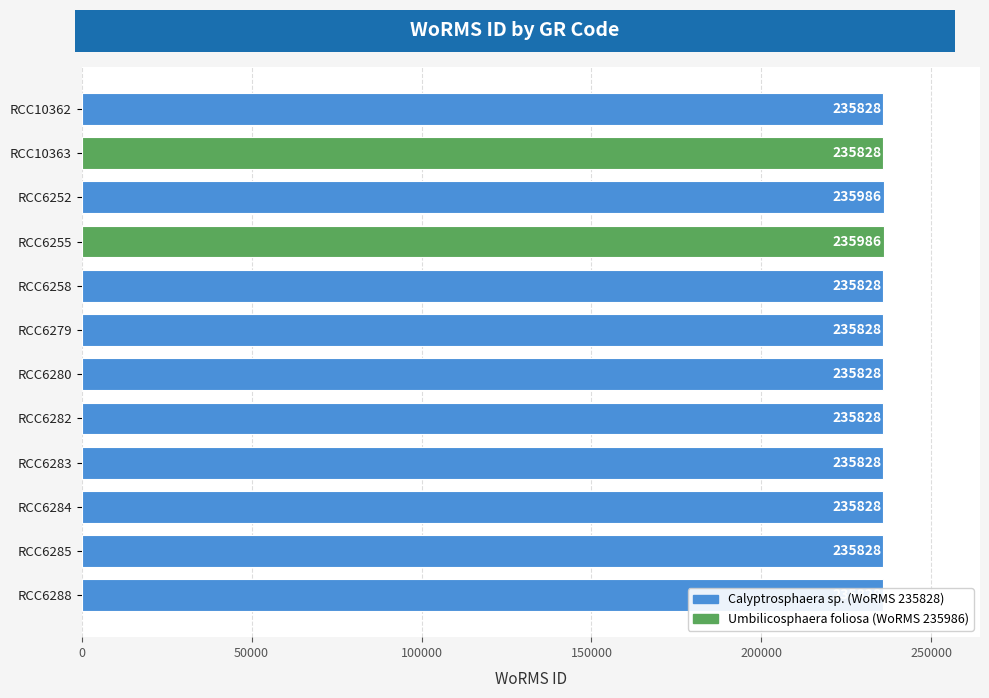

Which has a higher value, RCC6279 or RCC6258?

RCC6279